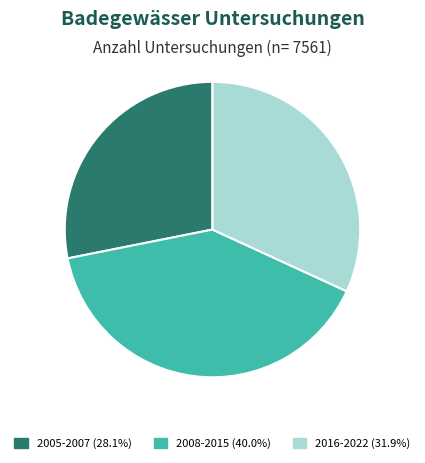

Is there a majority slice in this chart?

No